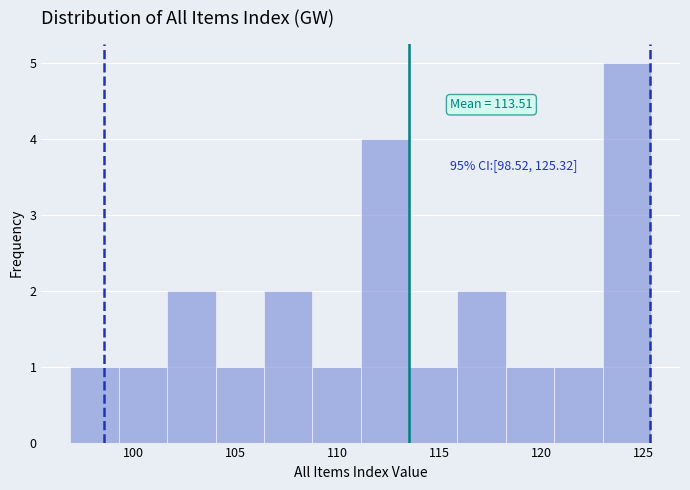

Which range on the x-axis has the tallest bar?

123.0 to 125.5